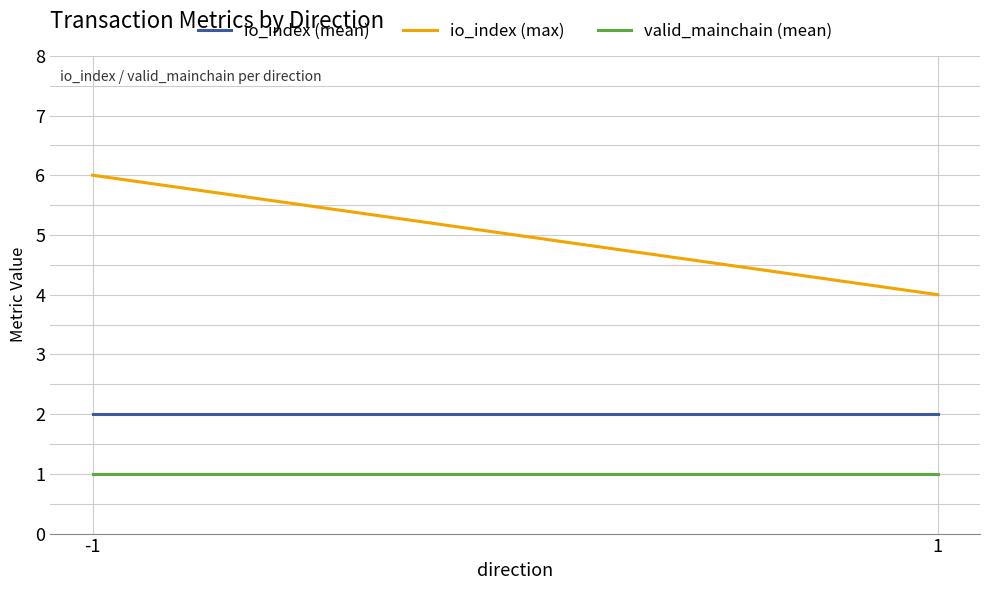

True or false: io_index (mean) has a value of 0 at -1.

False